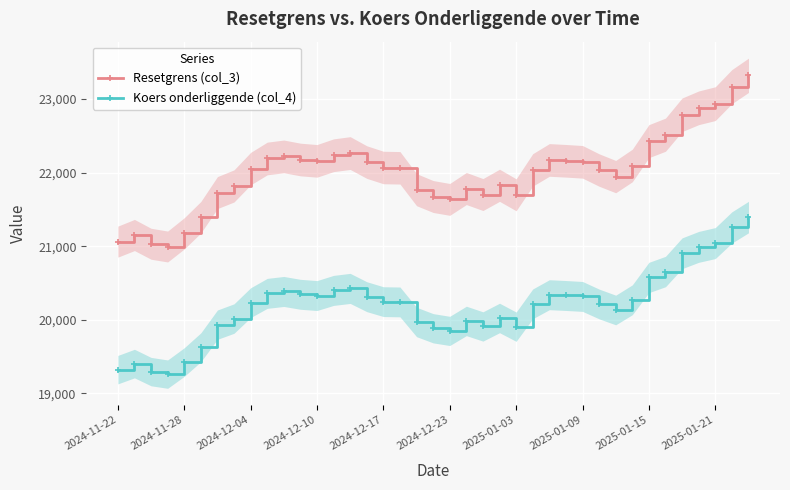

The value of Koers onderliggende (col_4) at 2024-11-28 is 34188.7. True or false?

False